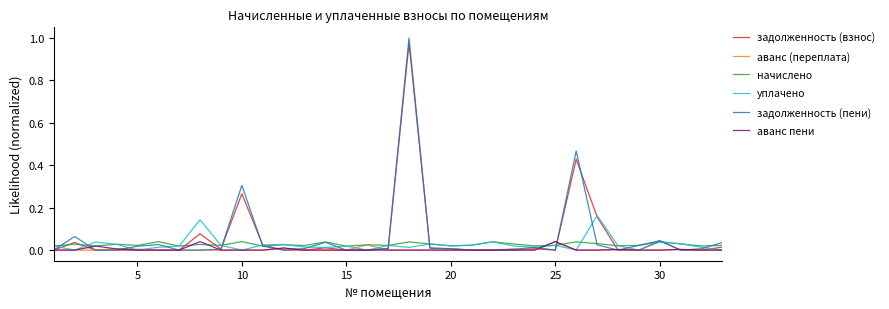

Which series has the widest spread of values?

задолженность (пени)